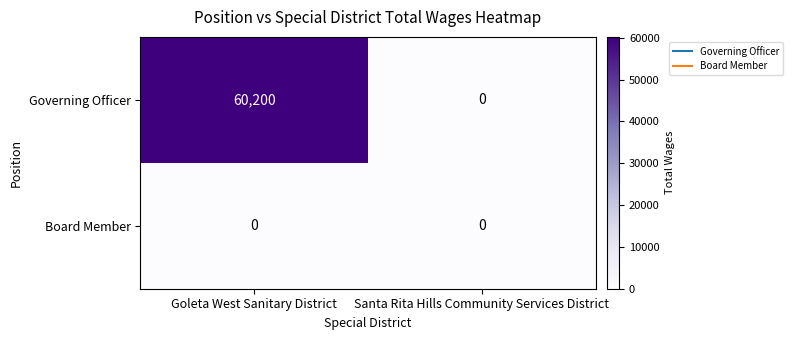

What value does the Governing Officer series have at Goleta West Sanitary District, to the nearest 10?

60200